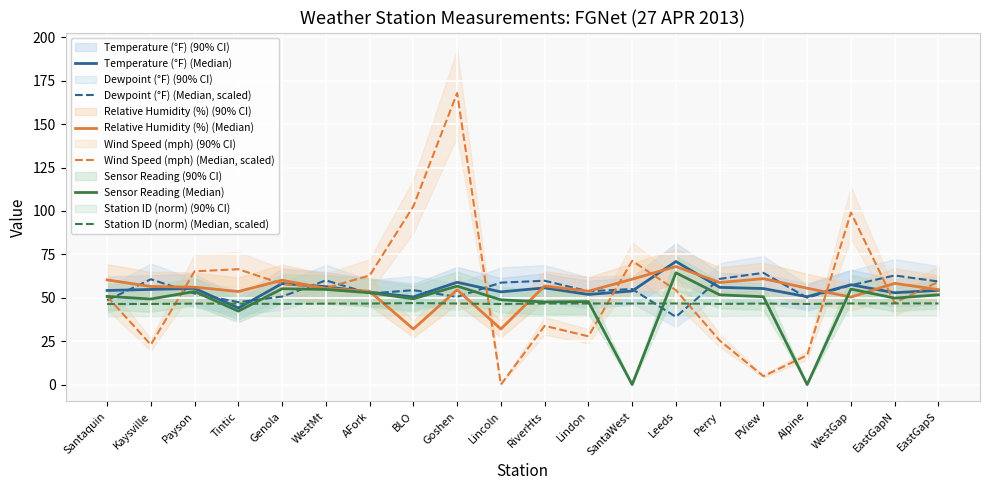

Reading left to right, what are all the values shown in this chart?

Temperature (°F) (Median): 54.2	54.8	55.4	44.1	58.2	56.4	53.2	50.5	58.9	53.4	55.7	51.9	53.9	70.9	56.0	55.3	50.6	57.5	52.9	54.3
Dewpoint (°F) (Median, scaled): 48.5	60.7	52.4	47.5	50.7	60.0	52.4	54.4	50.5	58.7	59.8	53.7	55.0	39.0	60.9	64.4	50.1	57.2	62.8	59.4
Relative Humidity (%) (Median): 60.3	56.5	56.1	53.6	60.1	55.4	53.7	32.0	54.6	32.0	56.8	53.8	60.7	68.0	58.8	61.0	55.5	50.4	58.3	54.7
Wind Speed (mph) (Median, scaled): 50.7	23.0	65.2	66.5	58.0	55.6	62.8	102.7	168.0	0.0	33.8	27.8	71.3	54.4	25.4	4.8	16.9	99.1	47.1	59.2
Sensor Reading (Median): 50.8	49.3	53.6	42.3	55.2	54.8	52.9	49.4	56.7	48.8	47.6	47.8	0.0	64.4	51.7	50.6	0.0	55.0	49.8	51.7
Station ID (norm) (Median, scaled): 46.4	46.4	46.6	46.6	46.4	46.6	46.6	46.9	46.7	46.4	46.7	46.7	46.7	46.7	46.5	46.7	46.4	46.7	46.7	46.7